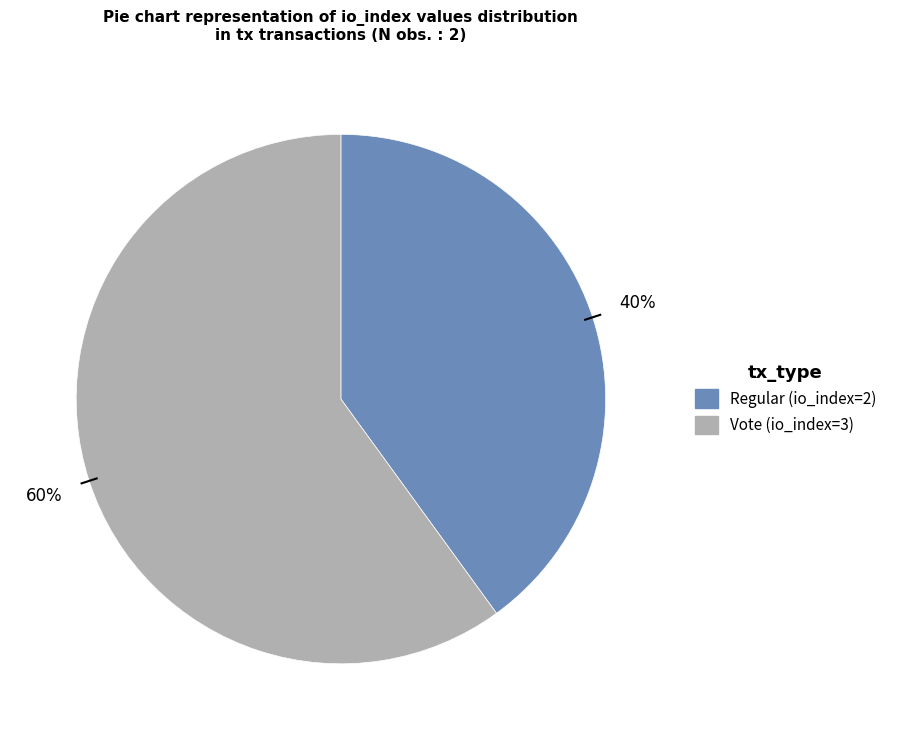

What is the smallest slice in the pie chart?

Regular